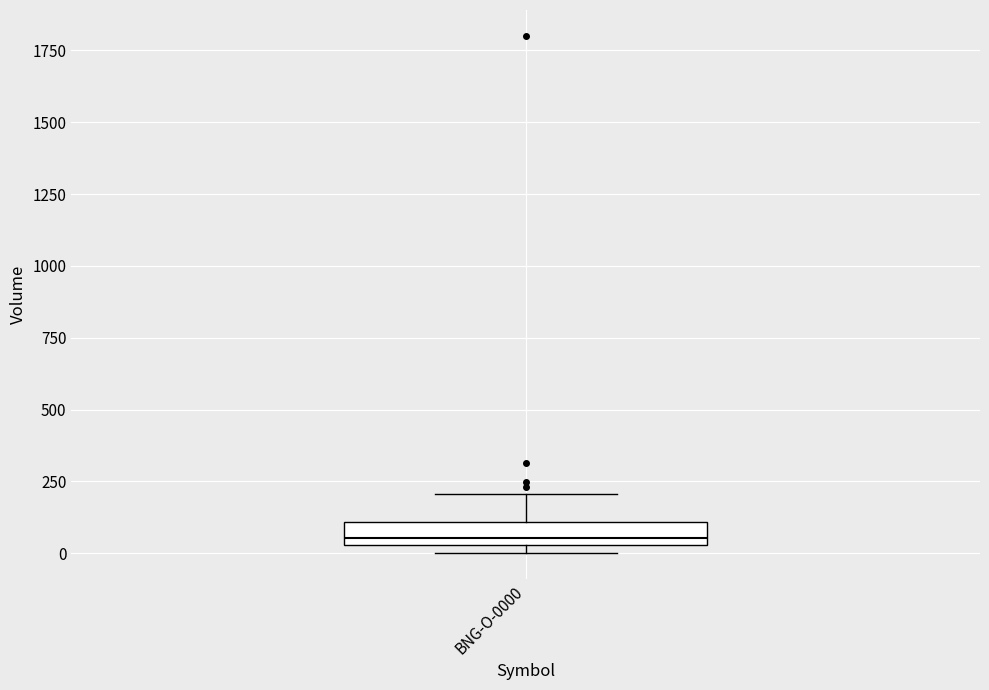

Transcribe this box plot: give where the median line is, the range the box spans, and where the two whiskers end, as read against the y-axis. The values are not printed on the chart, so give them approximately, as read against the axis.

median 50 (just above the box's lower edge), box 50 to 100, whiskers 0 to 200